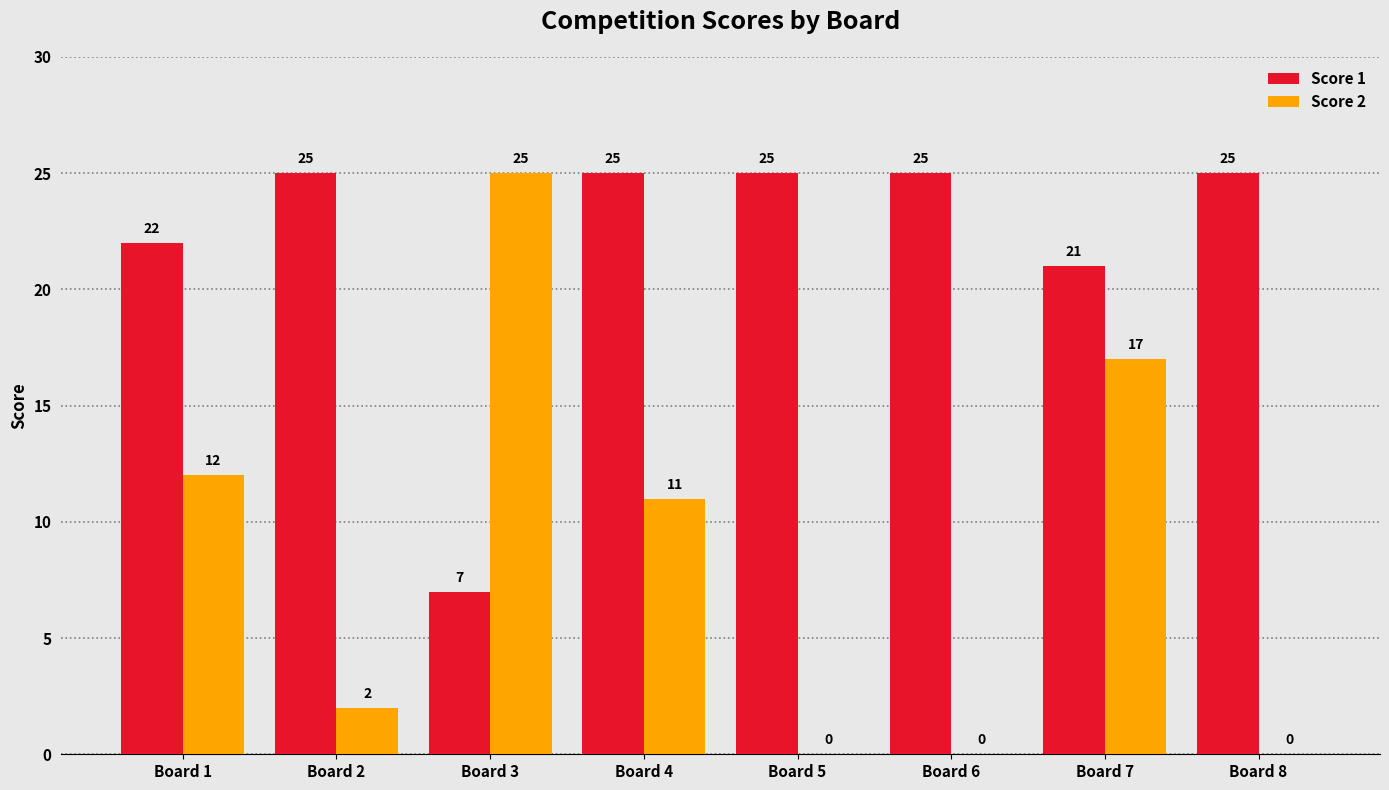

Which series has the largest total across all categories?

Score 1